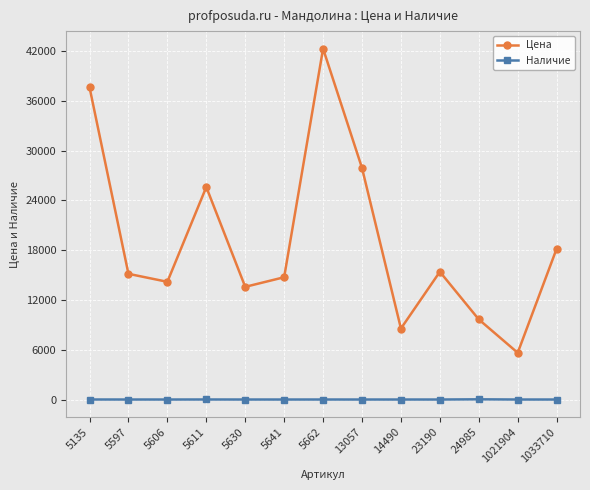

What is the maximum value shown in the chart?

42300